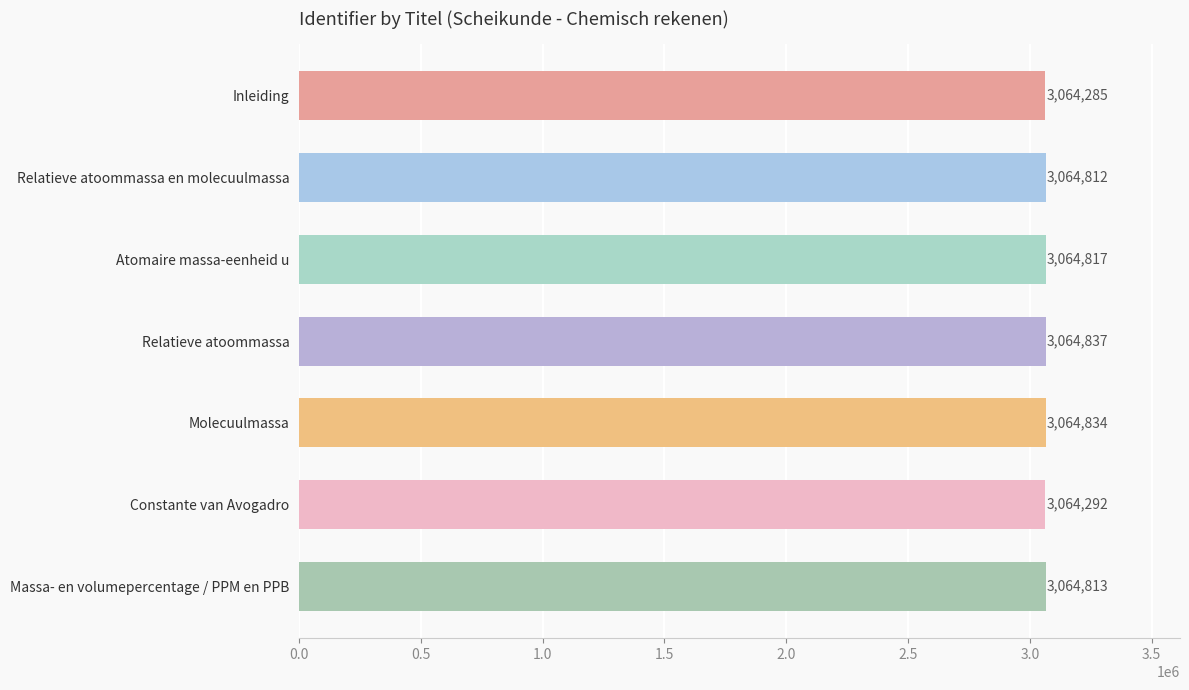

The value at Constante van Avogadro is 1518631. True or false?

False